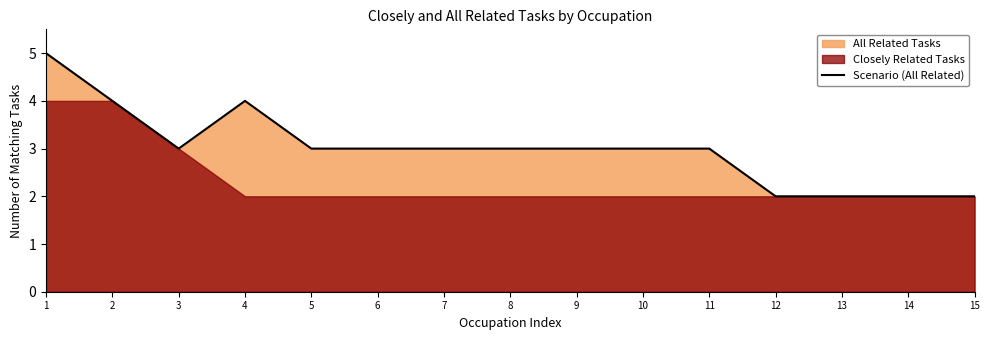

At which label does the data first exceed 3?

1